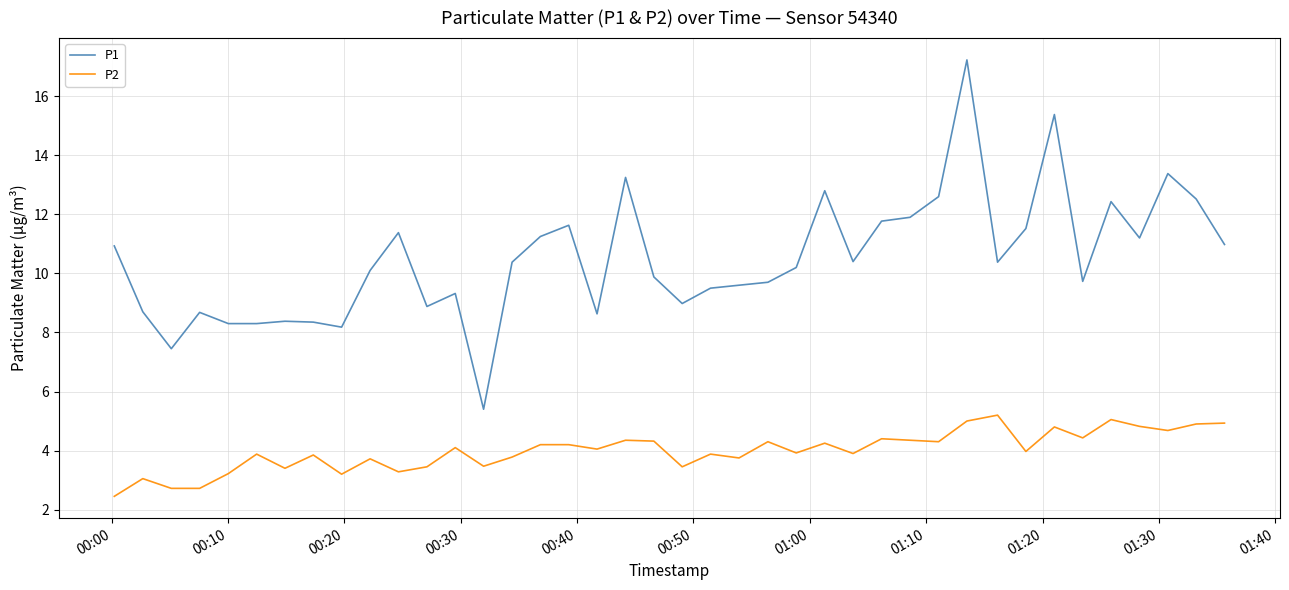

True or false: P2 and P1 intersect in this chart.

False